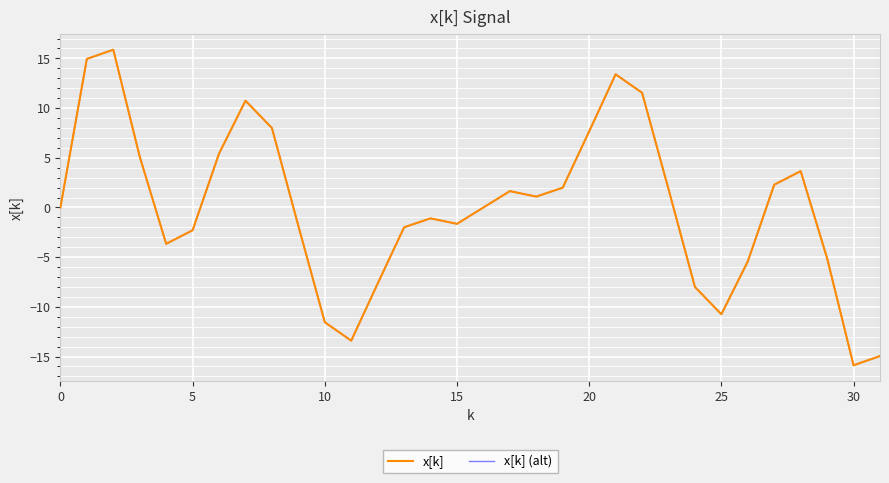

Reading left to right, what are all the values shown in this chart?

x[k]: 0.0	14.9	15.9	5.1	-3.7	-2.3	5.4	10.7	8.0	-1.9	-11.5	-13.4	-7.7	-2.0	-1.1	-1.6	-0.0	1.6	1.1	2.0	7.7	13.4	11.5	1.9	-8.0	-10.7	-5.4	2.3	3.7	-5.1	-15.9	-14.9
x[k] (alt): 0.0	14.9	15.9	5.1	-3.7	-2.3	5.4	10.7	8.0	-1.9	-11.5	-13.4	-7.7	-2.0	-1.1	-1.6	-0.0	1.6	1.1	2.0	7.7	13.4	11.5	1.9	-8.0	-10.7	-5.4	2.3	3.7	-5.1	-15.9	-14.9